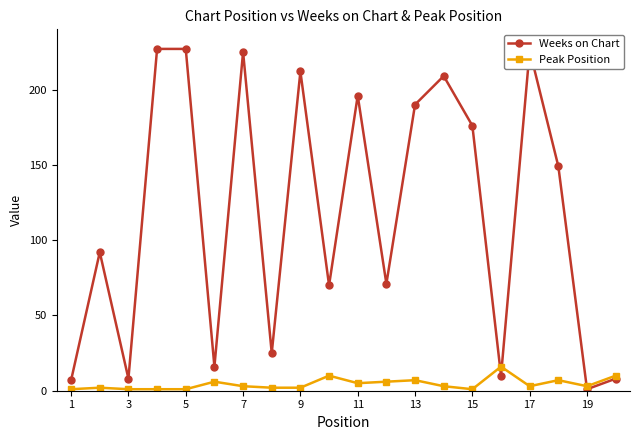

Which series has the largest total across all categories?

Weeks on Chart